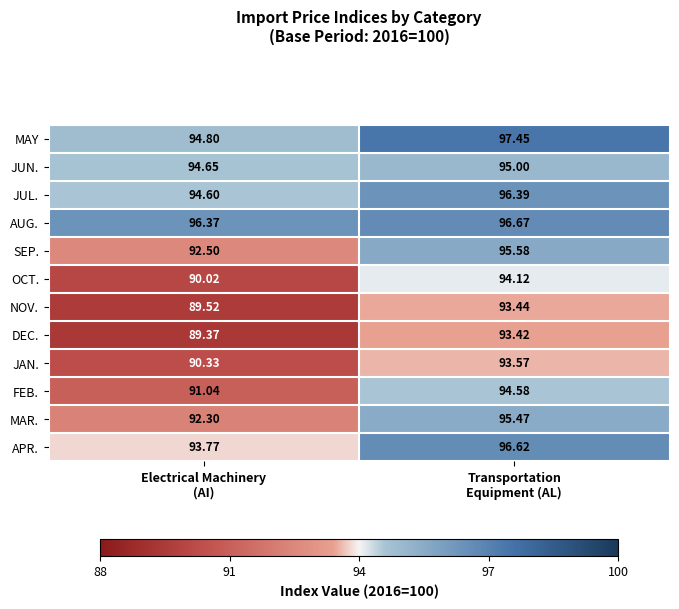

What is the spread (max minus min) of values at Transportation
Equipment (AL)?

4.0